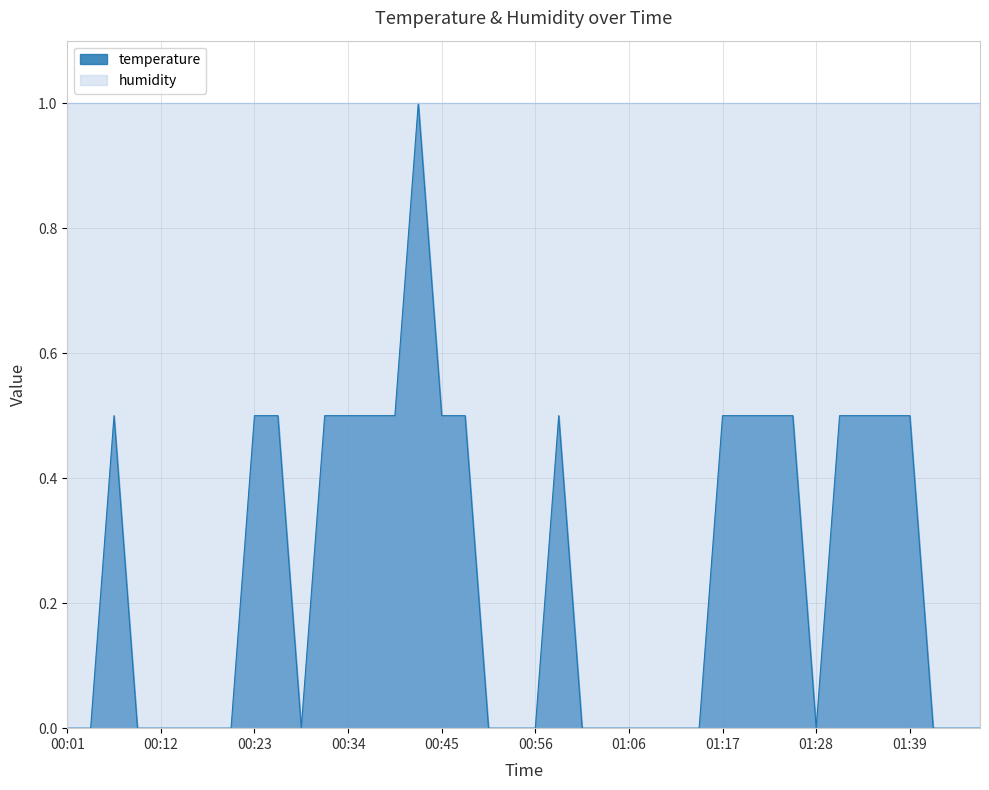

Reading left to right, transcribe all the data shown in this chart.

0.0	0.0	0.5	0.0	0.0	0.0	0.0	0.0	0.5	0.5	0.0	0.5	0.5	0.5	0.5	1.0	0.5	0.5	0.0	0.0	0.0	0.5	0.0	0.0	0.0	0.0	0.0	0.0	0.5	0.5	0.5	0.5	0.0	0.5	0.5	0.5	0.5	0.0	0.0	0.0